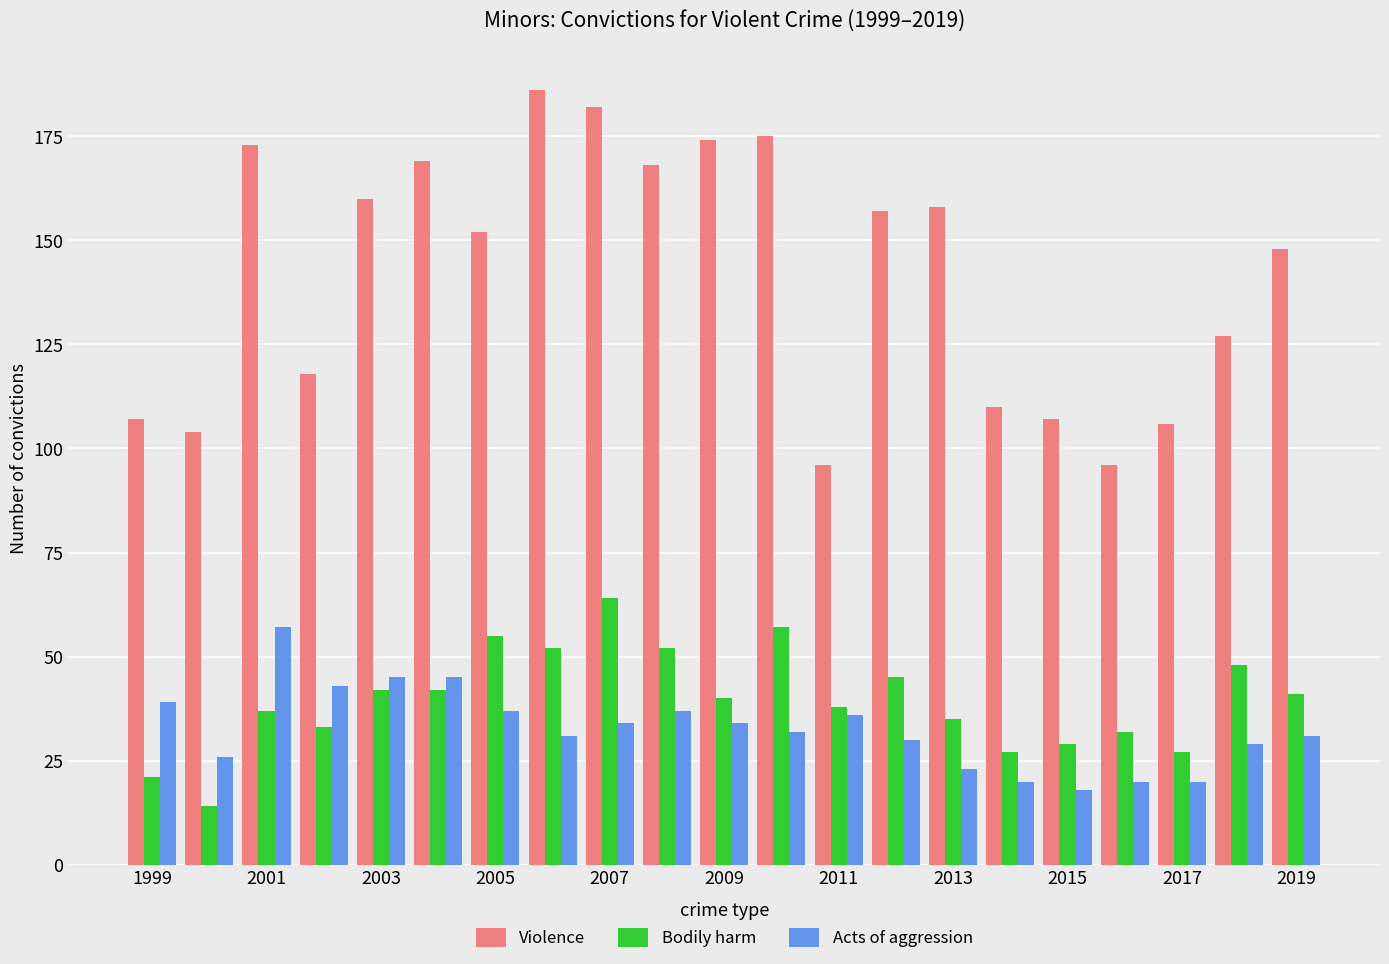

What is the lowest value of the Bodily harm series?

14